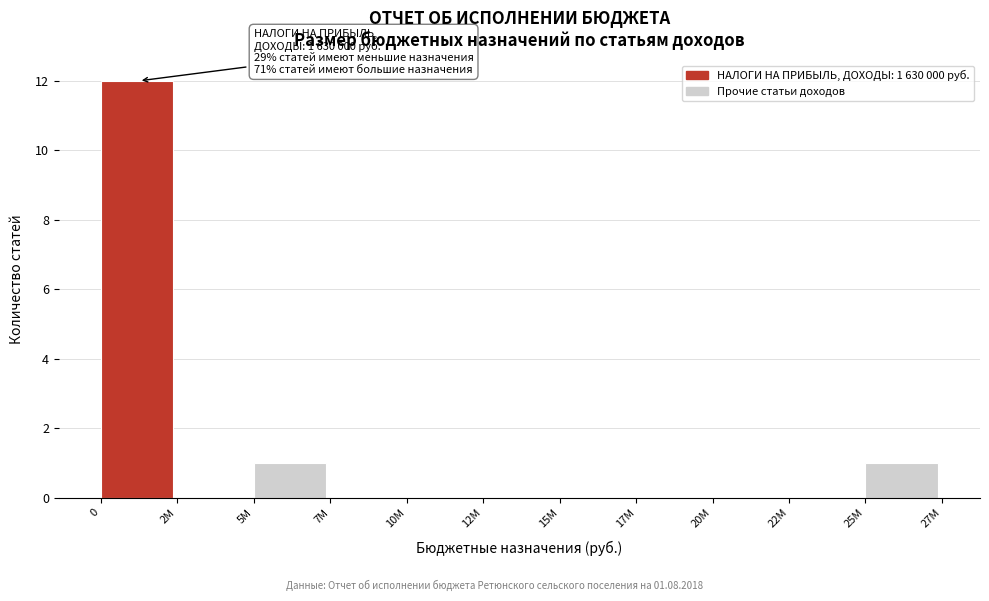

Reading left to right, transcribe all the data shown in this chart.

0=12	2M=0	5M=1	7M=0	10M=0	12M=0	15M=0	17M=0	20M=0	22M=0	25M=1